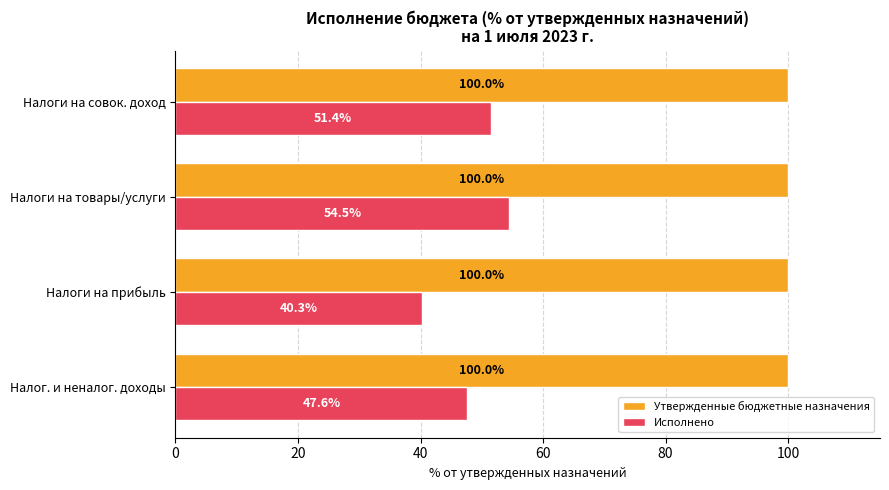

Which series has the largest total across all categories?

Утвержденные бюджетные назначения